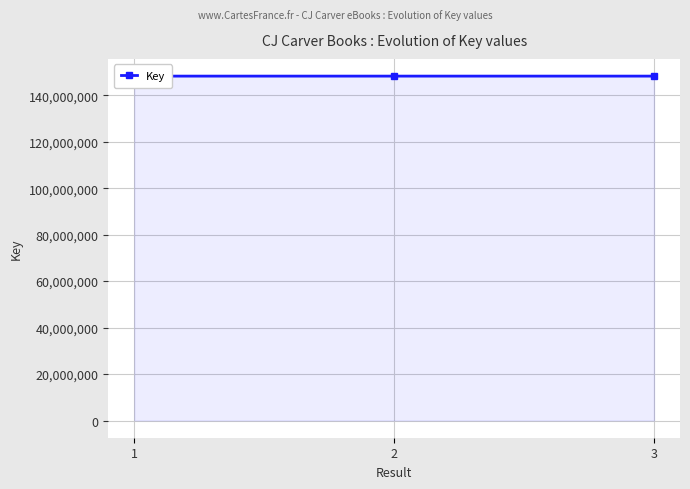

Which has a higher value, 3 or 1?

3